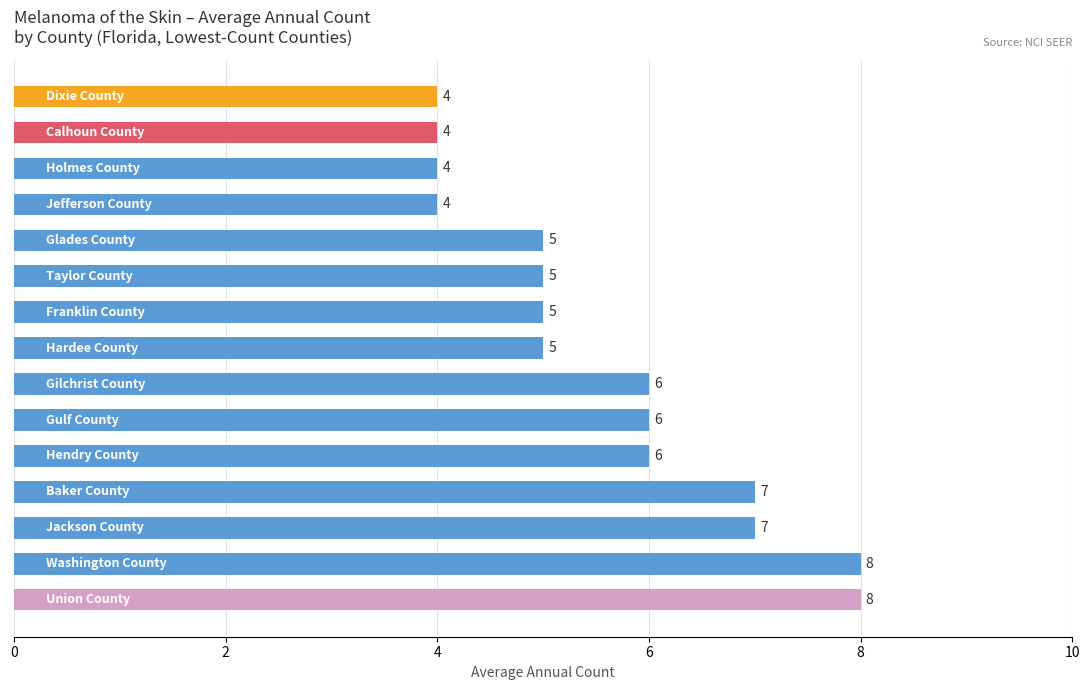

What is the smallest value displayed?

4